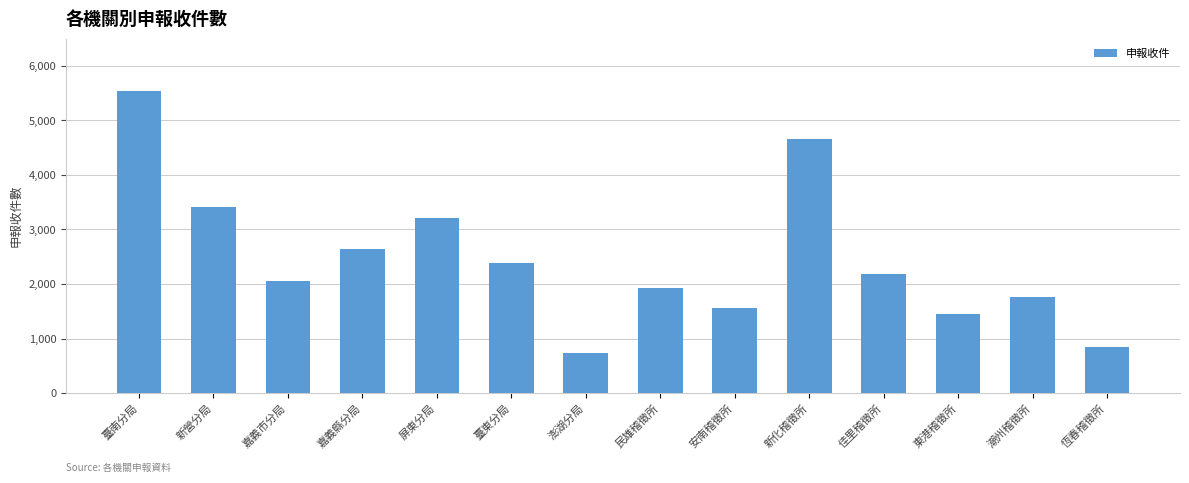

The chart shows a value of 1232 at 澎湖分局. True or false?

False